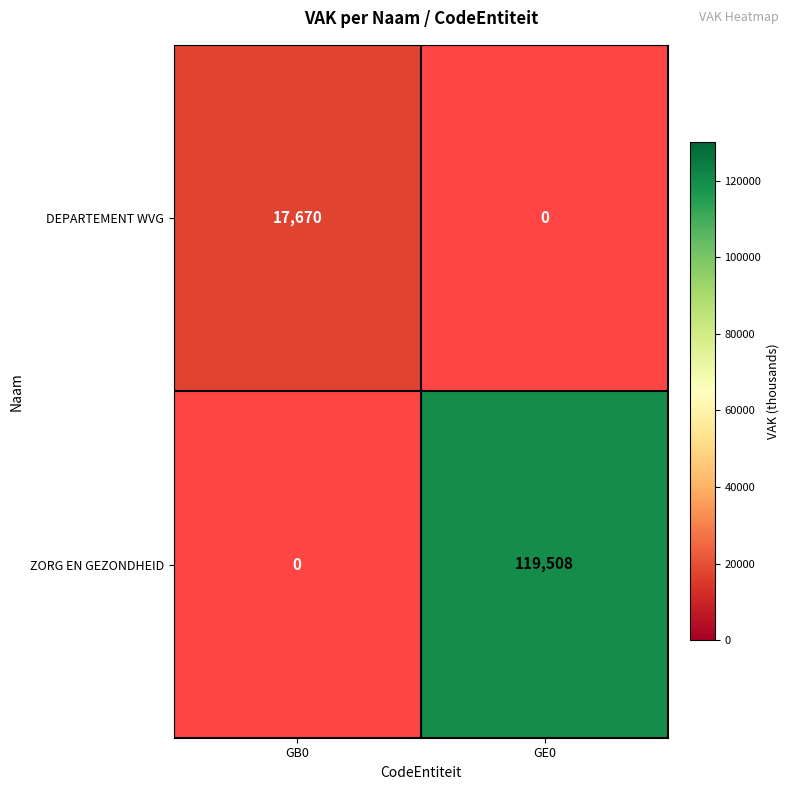

The ZORG EN GEZONDHEID series shows 119508 at GE0. True or false?

True